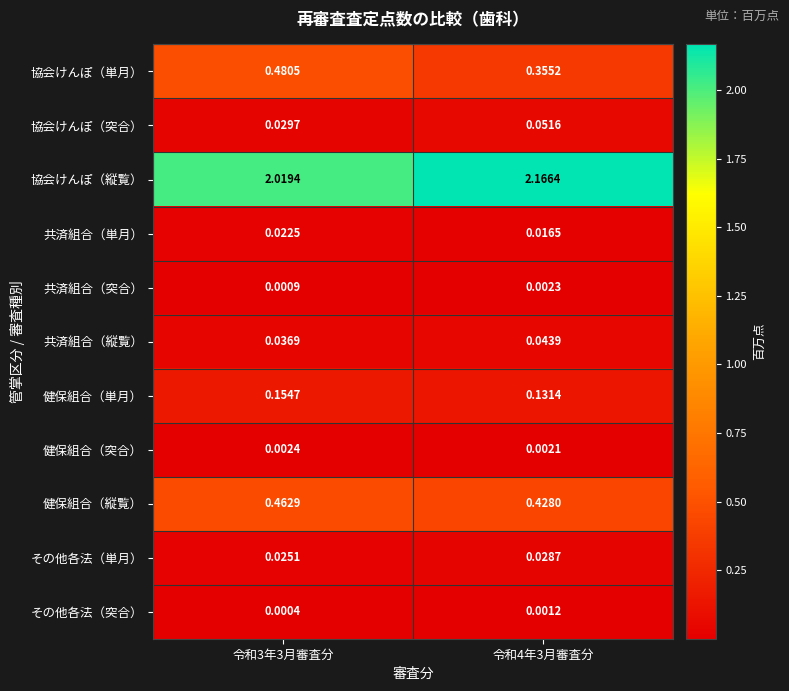

Is the value of 共済組合（縦覧） at 令和4年3月審査分 greater than the value of 健保組合（単月） at 令和3年3月審査分?

No